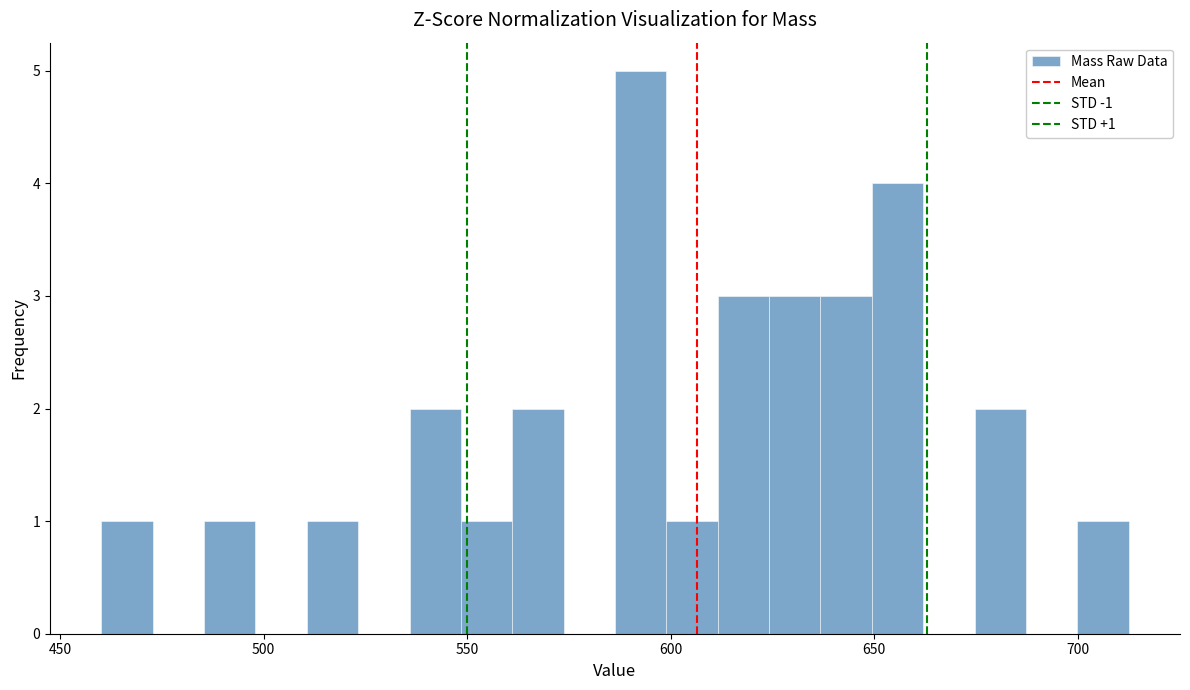

Around what value on the x-axis is the tallest bar? Give the approximate position of its centre, as read against the axis.

595